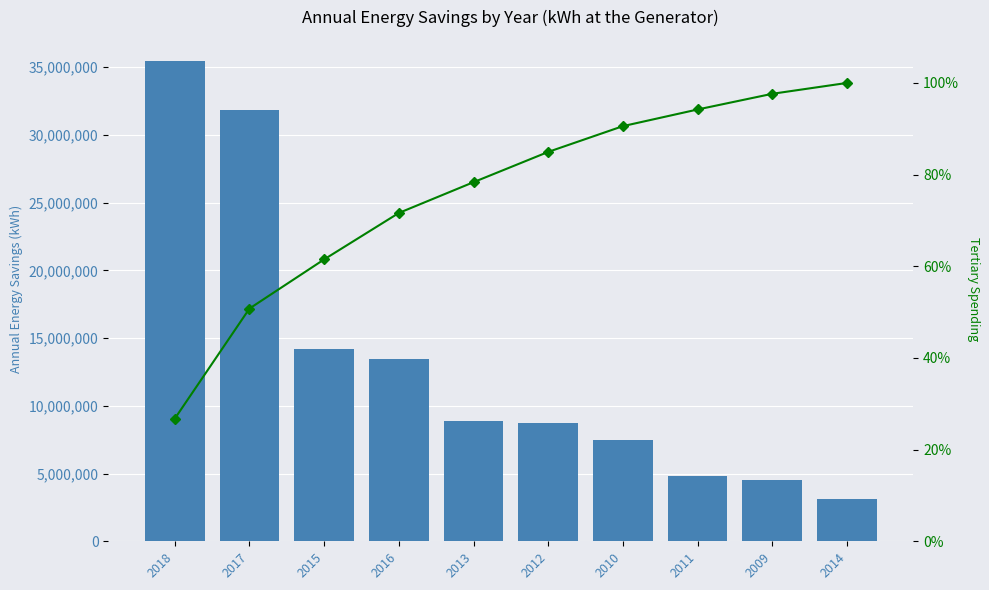

At which category is the sum across all series the highest?

2018